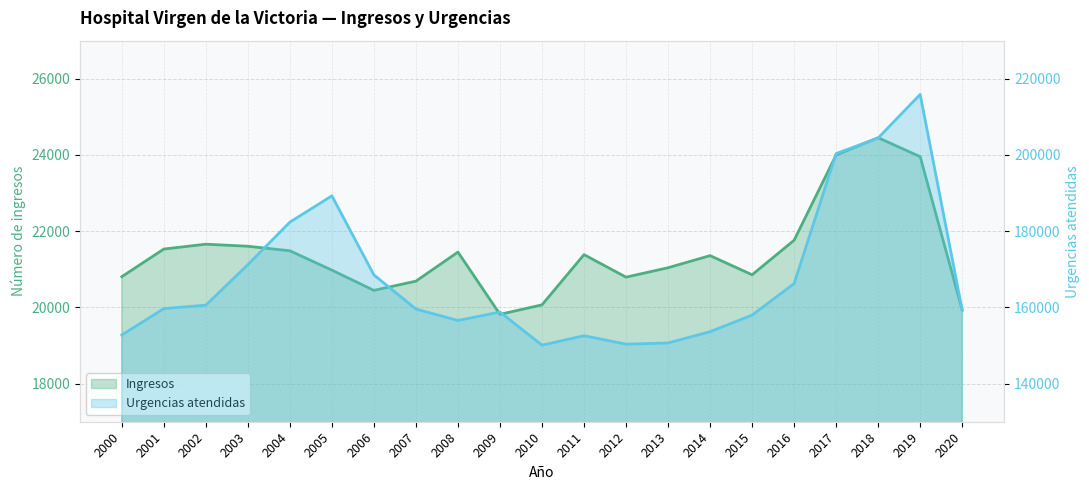

What is the difference between the maximum and minimum values in the Ingresos series?

4635